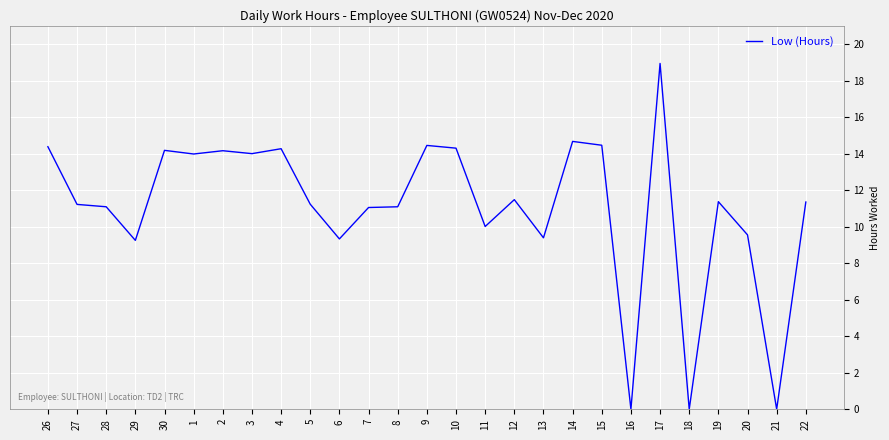

What is the change in value from 28 to 29?

-1.8